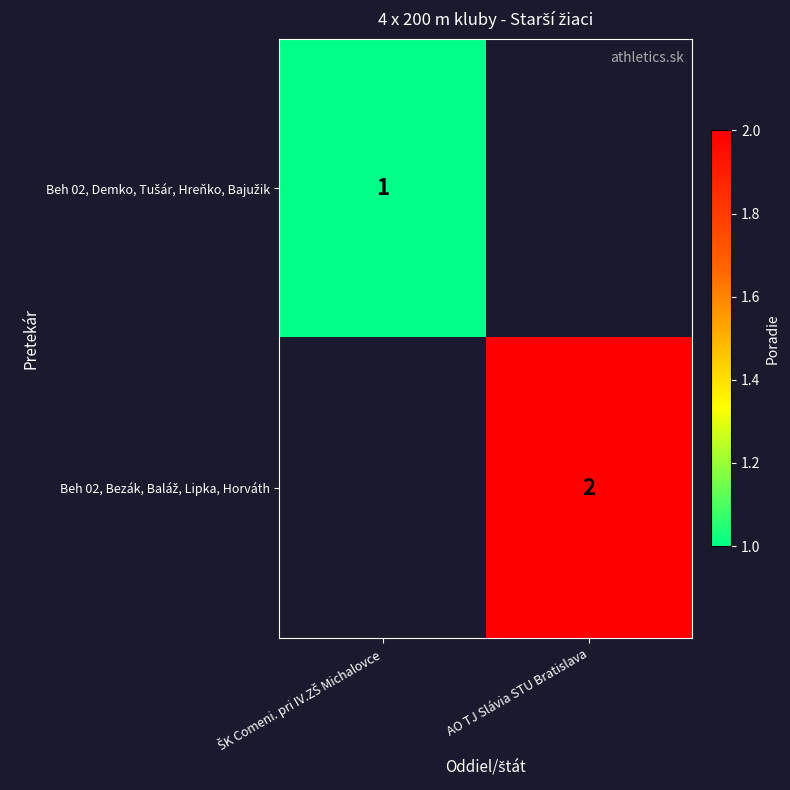

What is the difference between the Beh 02, Bezák, Baláž, Lipka, Horváth values at ŠK Comeni. pri IV.ZŠ Michalovce and AO TJ Slávia STU Bratislava?

2